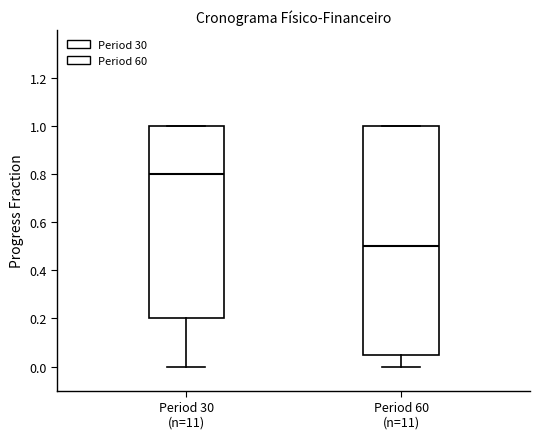

Reading left to right, read every box against the y-axis: the position of its median line, the range the box covers, and the ends of its whiskers. The values are not printed on the chart, so give them approximately, as read against the axis.

Period 30 (n=11): median 0.80, box 0.20 to 1.00, whiskers 0.00 to 1.00
Period 60 (n=11): median 0.50, box 0.06 to 1.00, whiskers 0.00 to 1.00